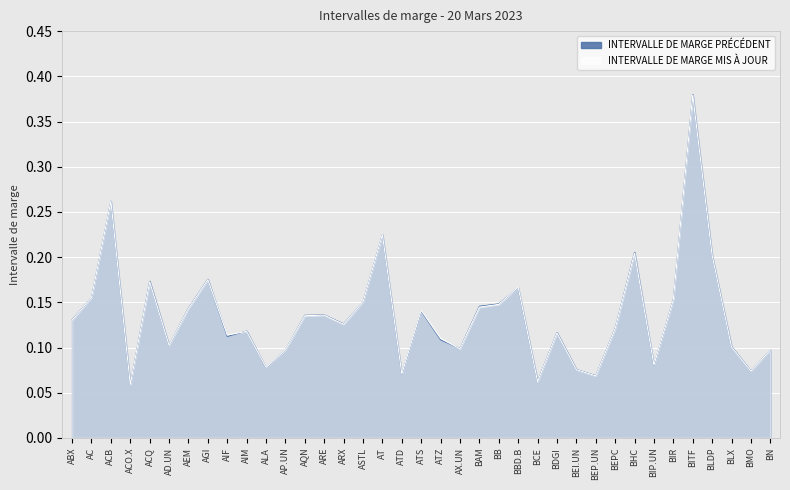

Which series has the largest total across all categories?

INTERVALLE DE MARGE PRÉCÉDENT